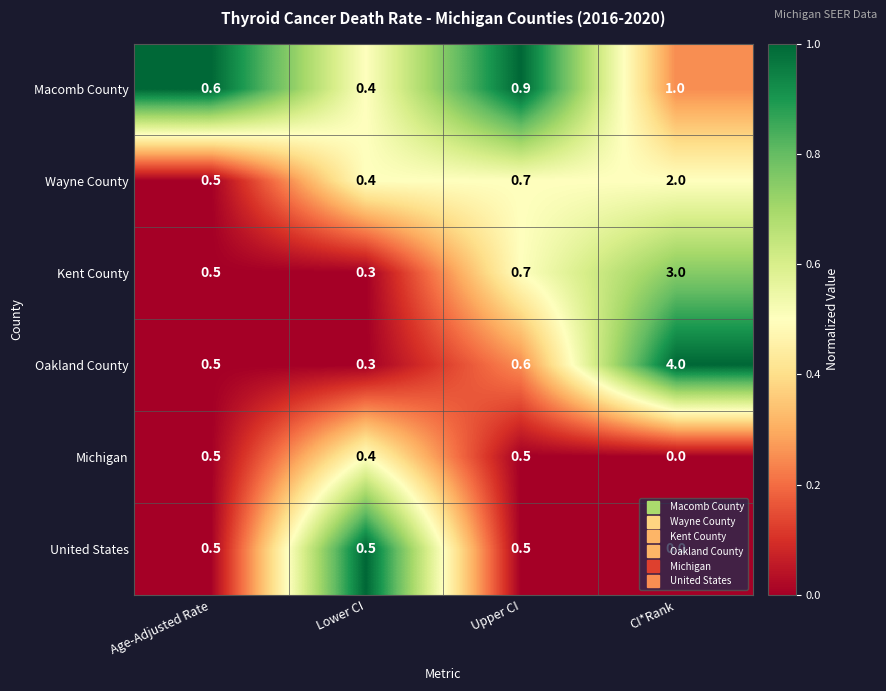

What is the minimum value for Wayne County?

0.4